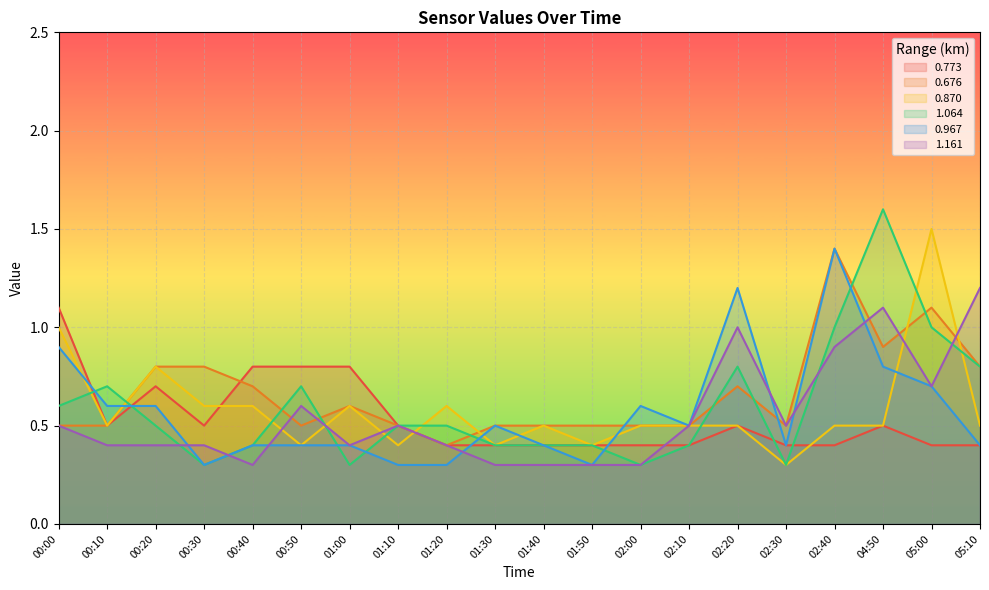

Which series changed the most between 00:50 and 05:10?

1.161